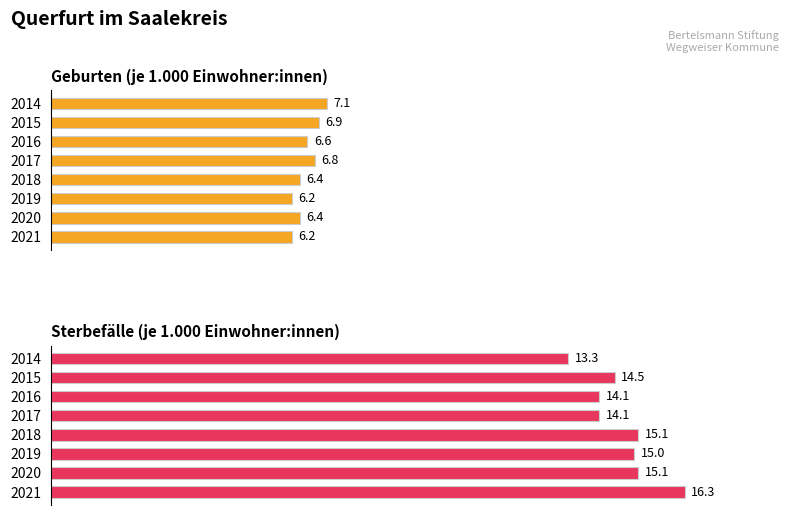

Are the bars grouped side by side (vs. stacked)?

Yes